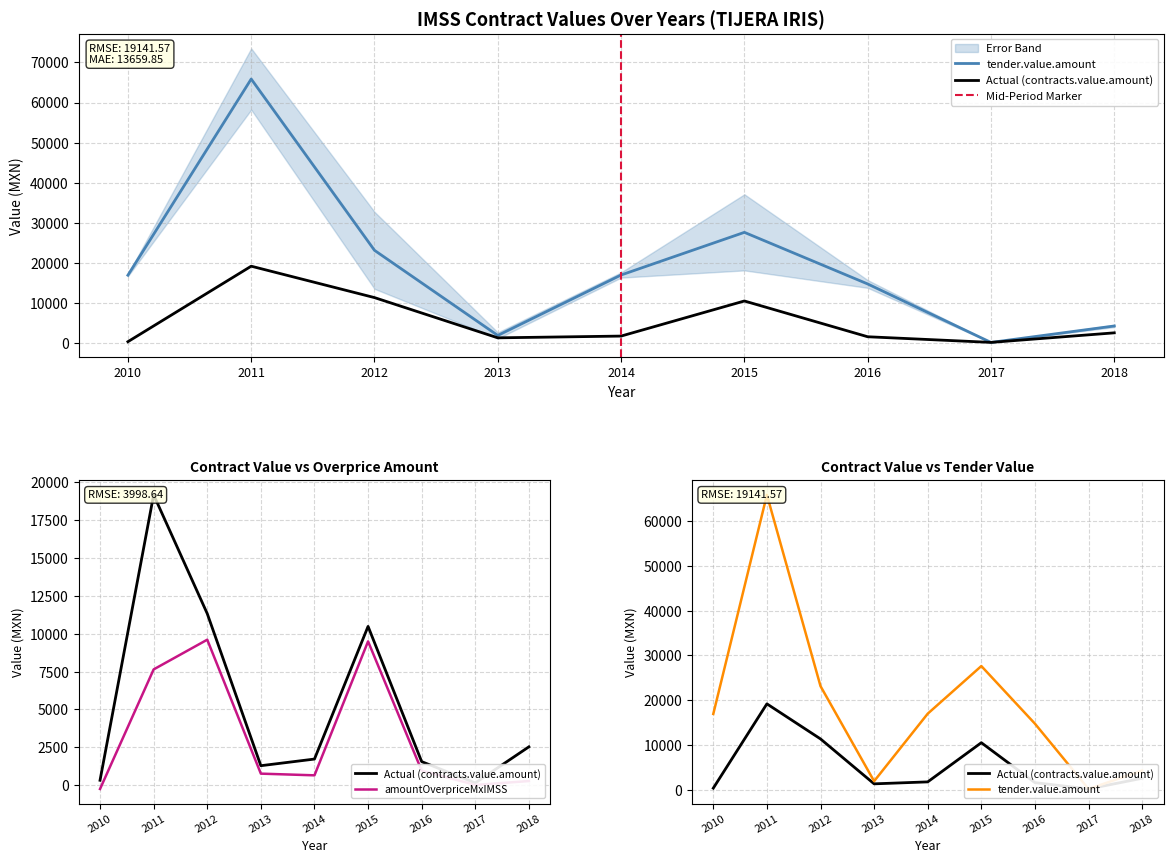

What is the maximum value for amountOverpriceMxIMSS?

9604.2